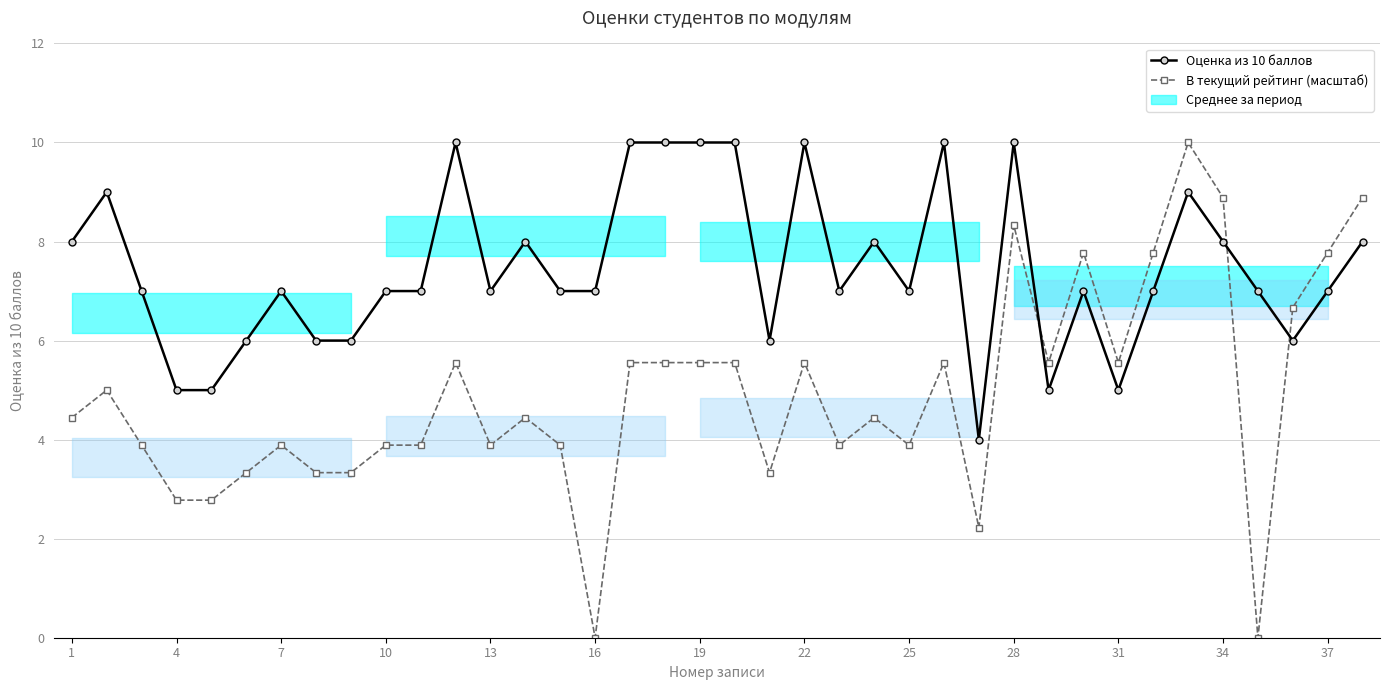

How many values in the В текущий рейтинг (масштаб) series are below 4?

17